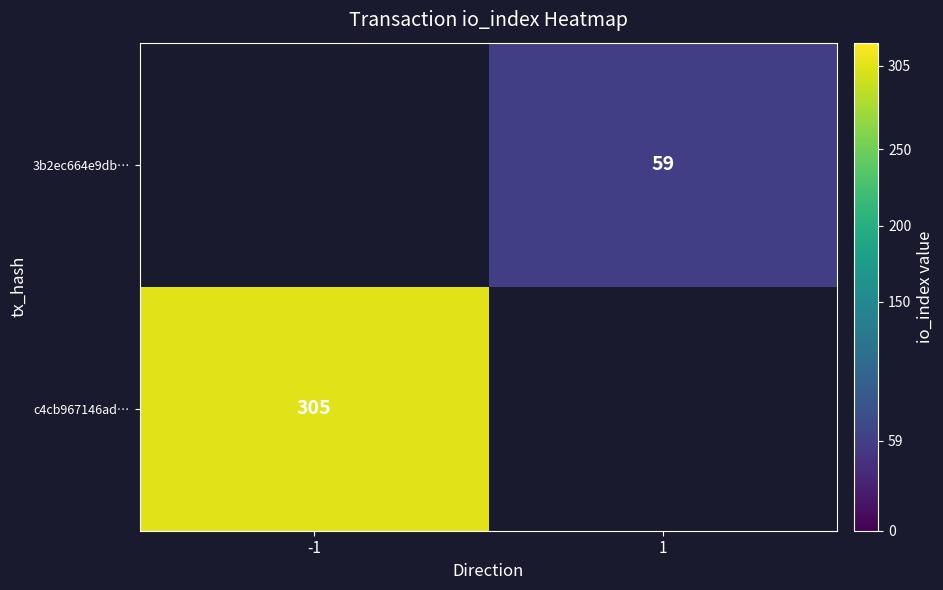

Is it true that 3b2ec664e9db… equals 77 at 1?

False